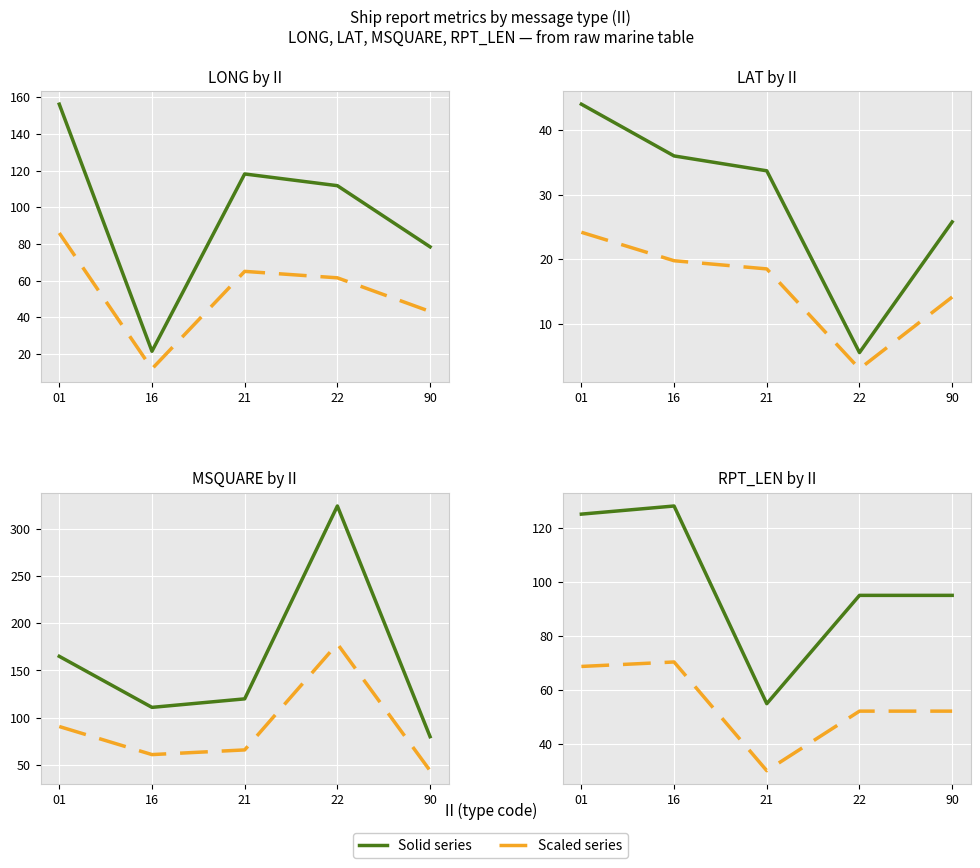

Where does the LONG series first go above 111?

01